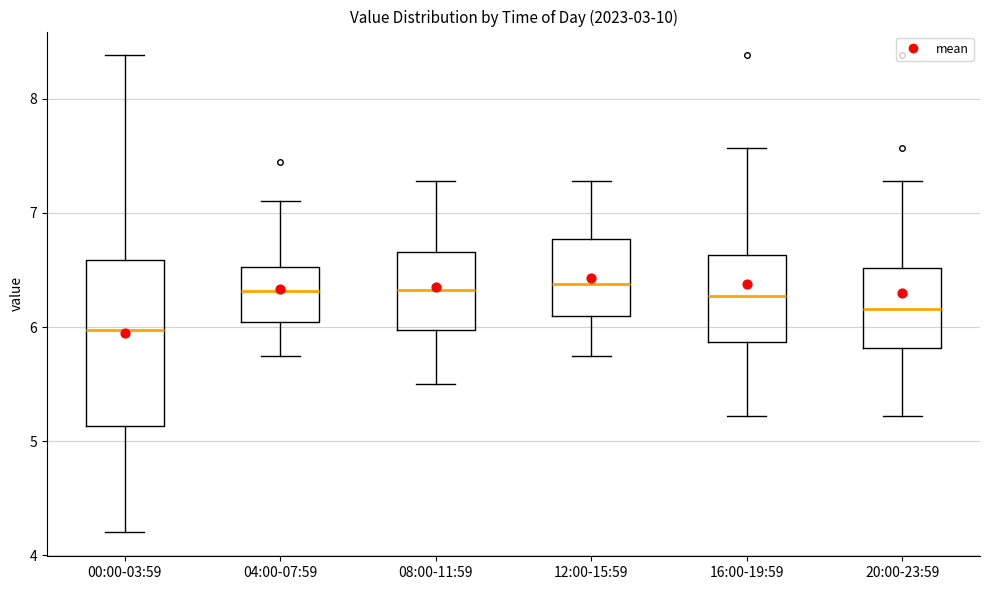

Where does the upper whisker of the box for 08:00-11:59 end on the y-axis? The values are not printed on the chart, so give them approximately, as read against the axis.

7.3